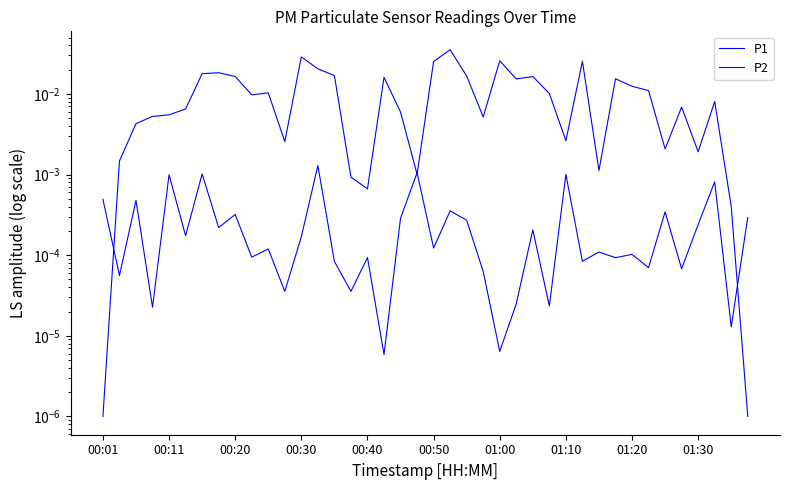

True or false: P2 has more than 1 interior local peaks.

True